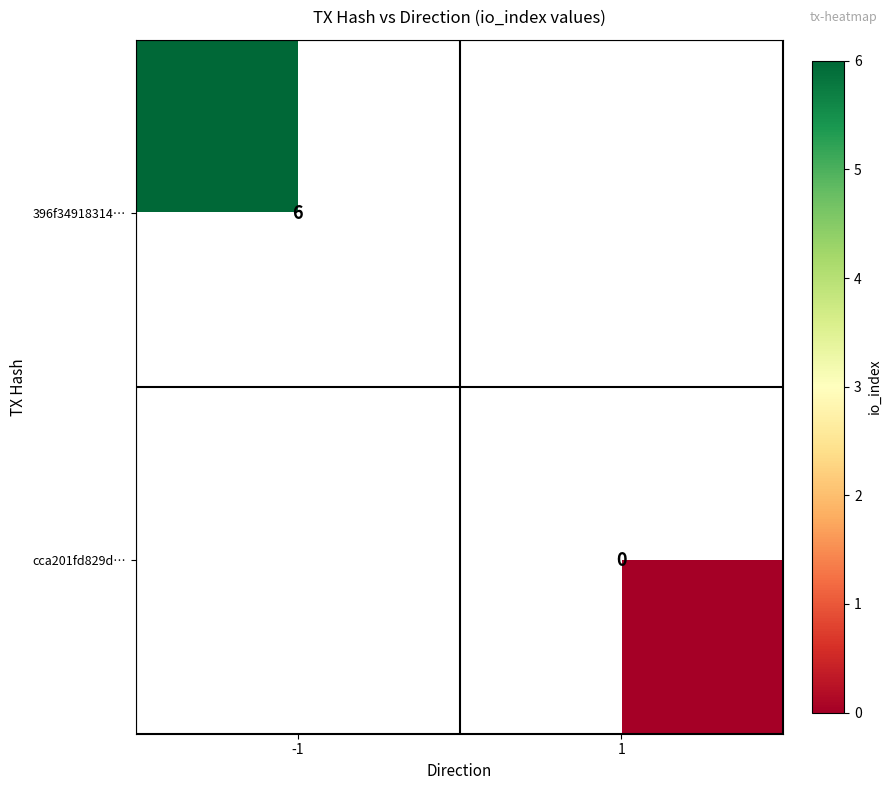

At which label does cca201fd829d… reach its minimum?

-1